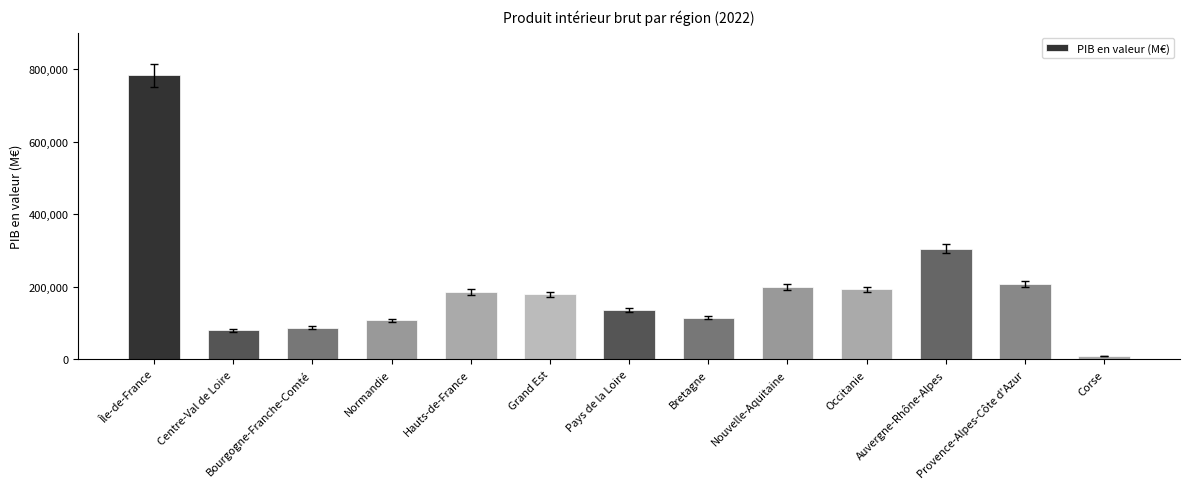

What is the ratio of the value at Île-de-France to the value at Grand Est?

4.4